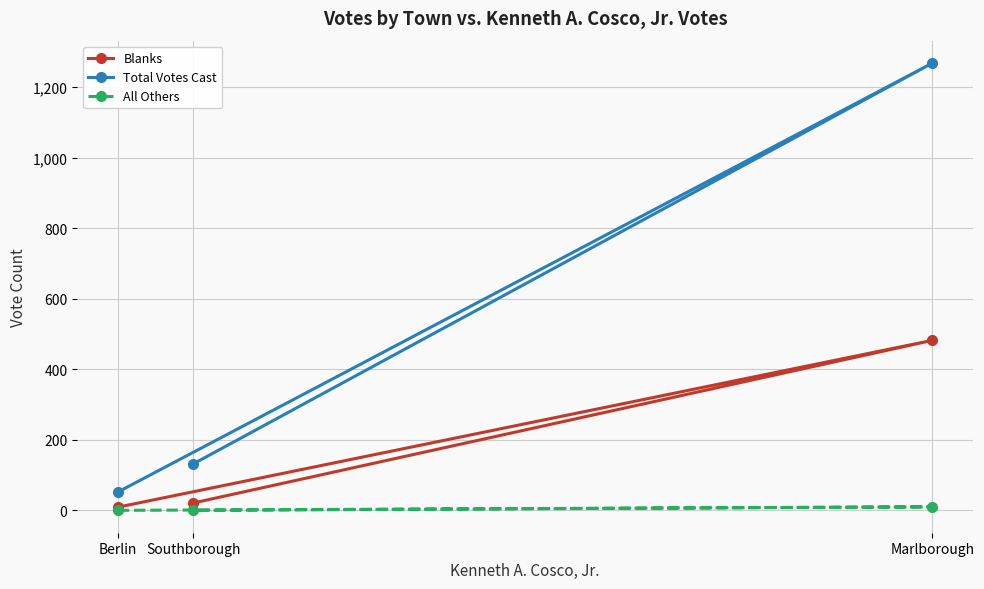

Between Berlin and Southborough, which is larger?

Southborough